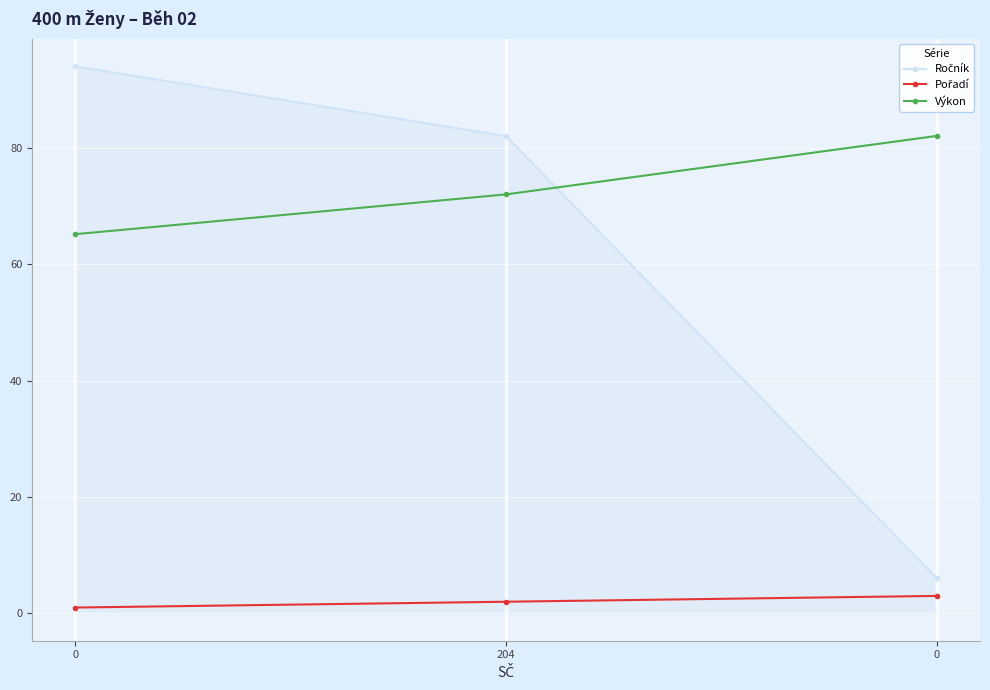

What is the spread (max minus min) of values at 204?

80.0